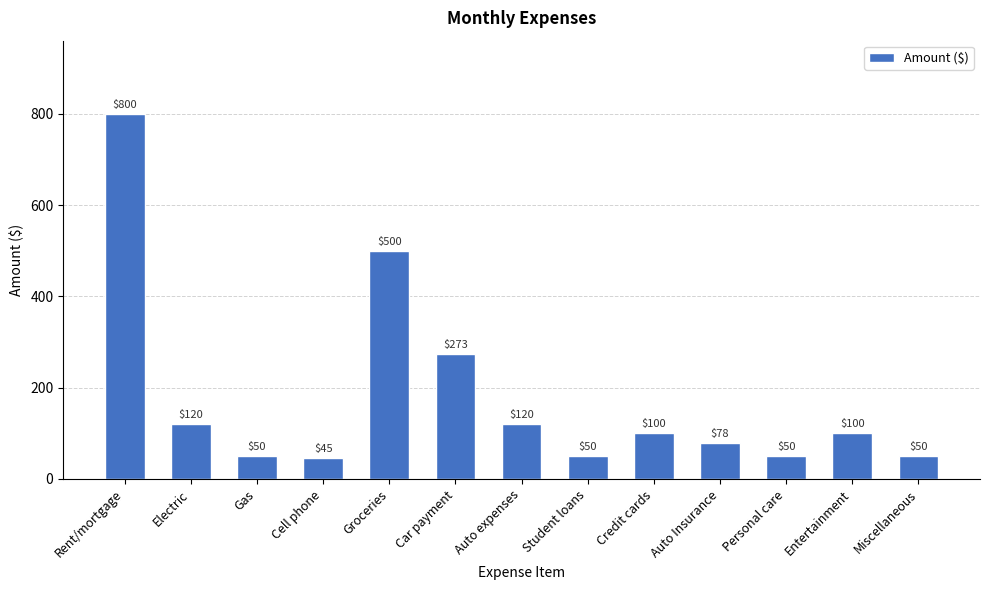

What is the difference between the second highest and minimum values?

455